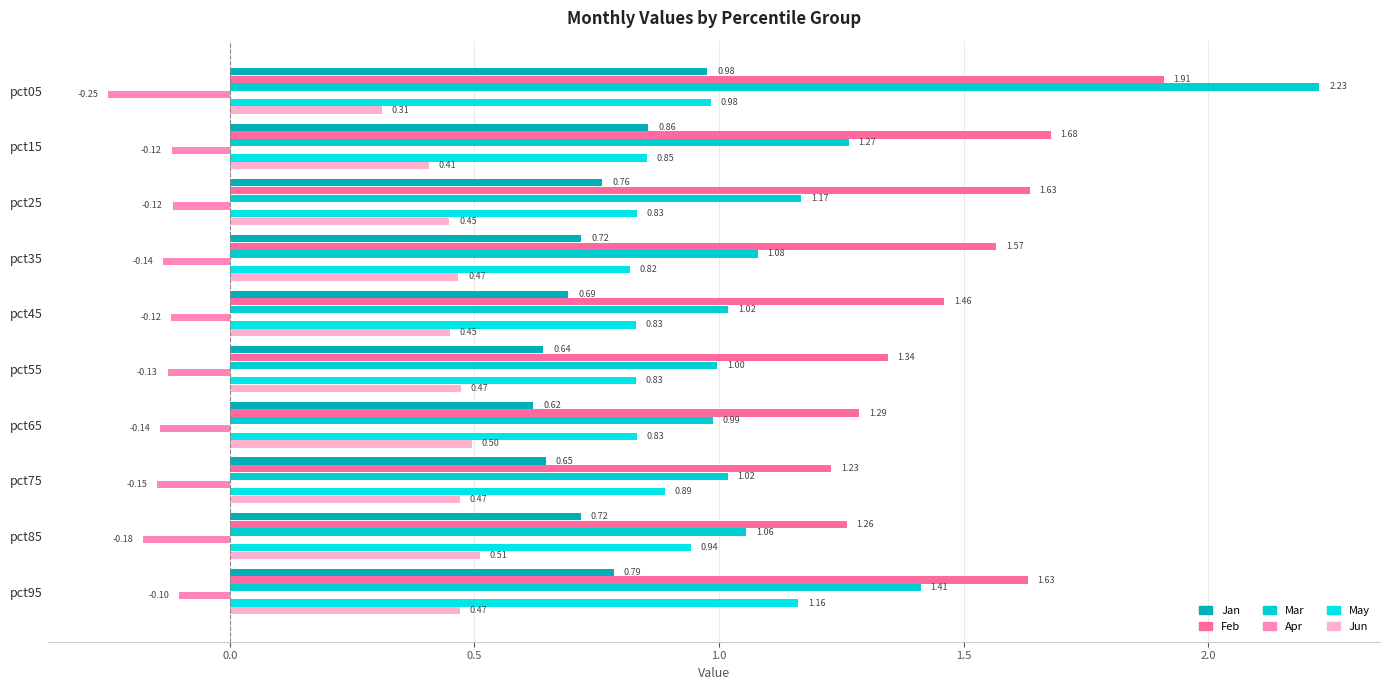

At how many categories does at least one series exceed 0?

10